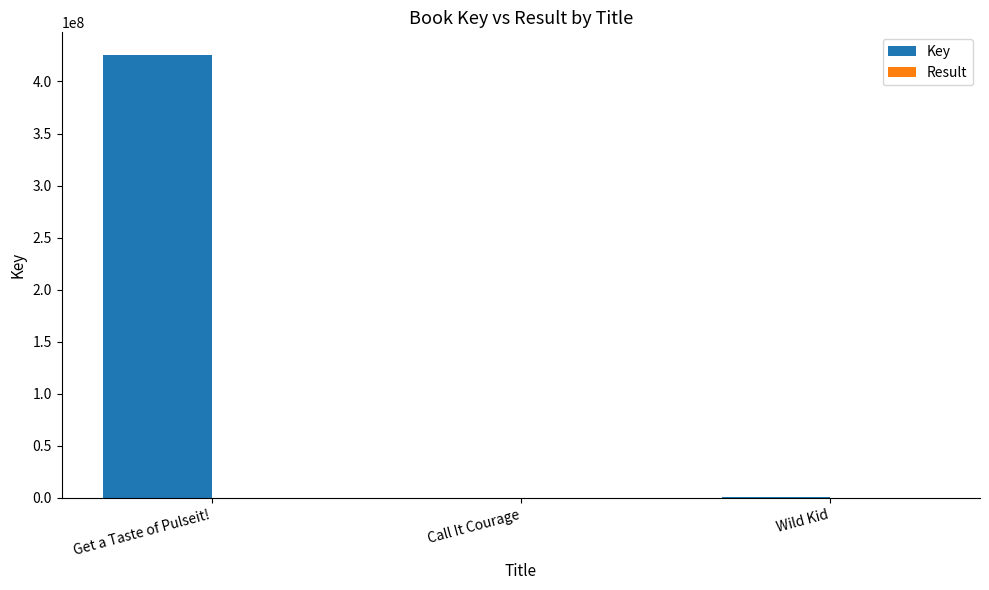

At which category is the sum across all series the highest?

Get a Taste of Pulseit!